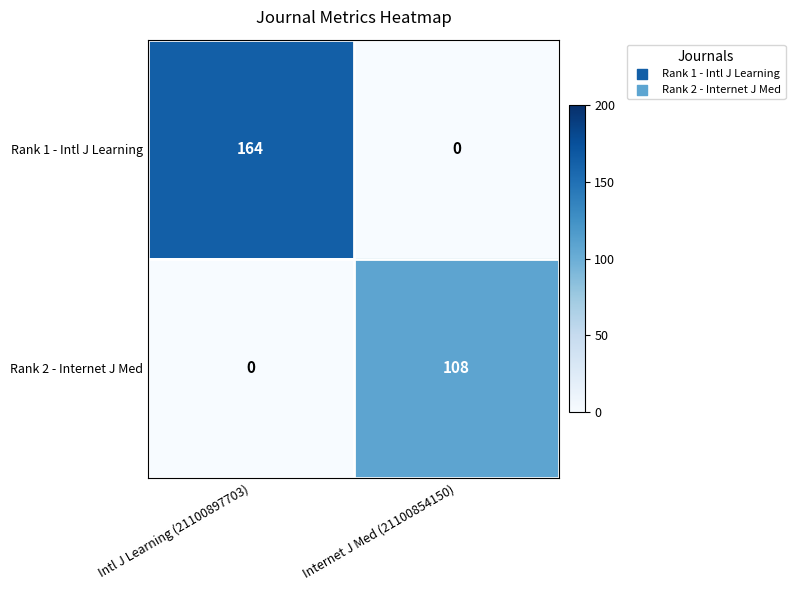

Which series has the largest range (max minus min)?

Rank 1 - Intl J Learning